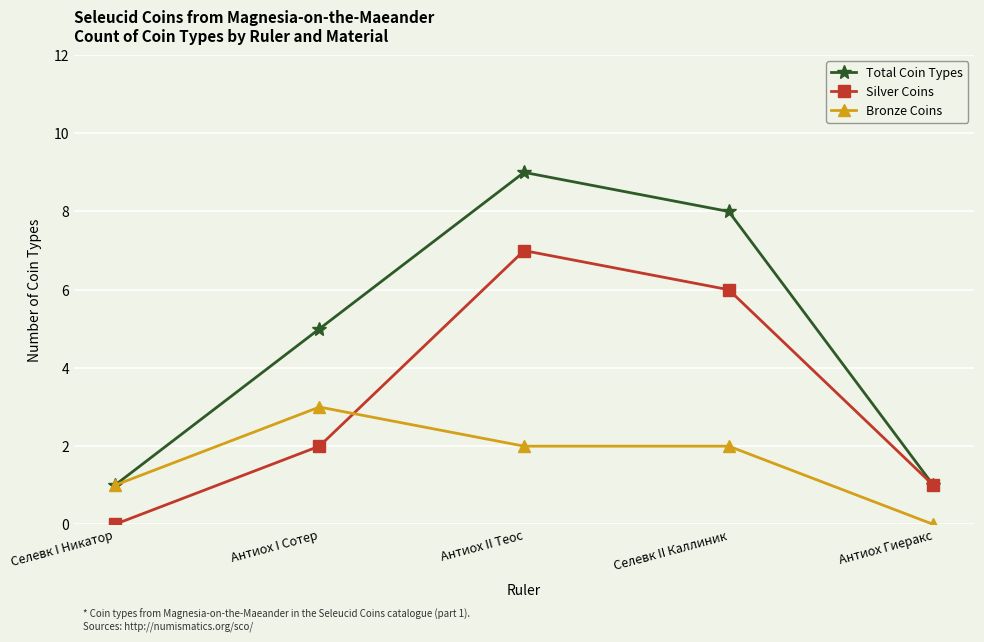

True or false: Silver Coins and Bronze Coins intersect in this chart.

True